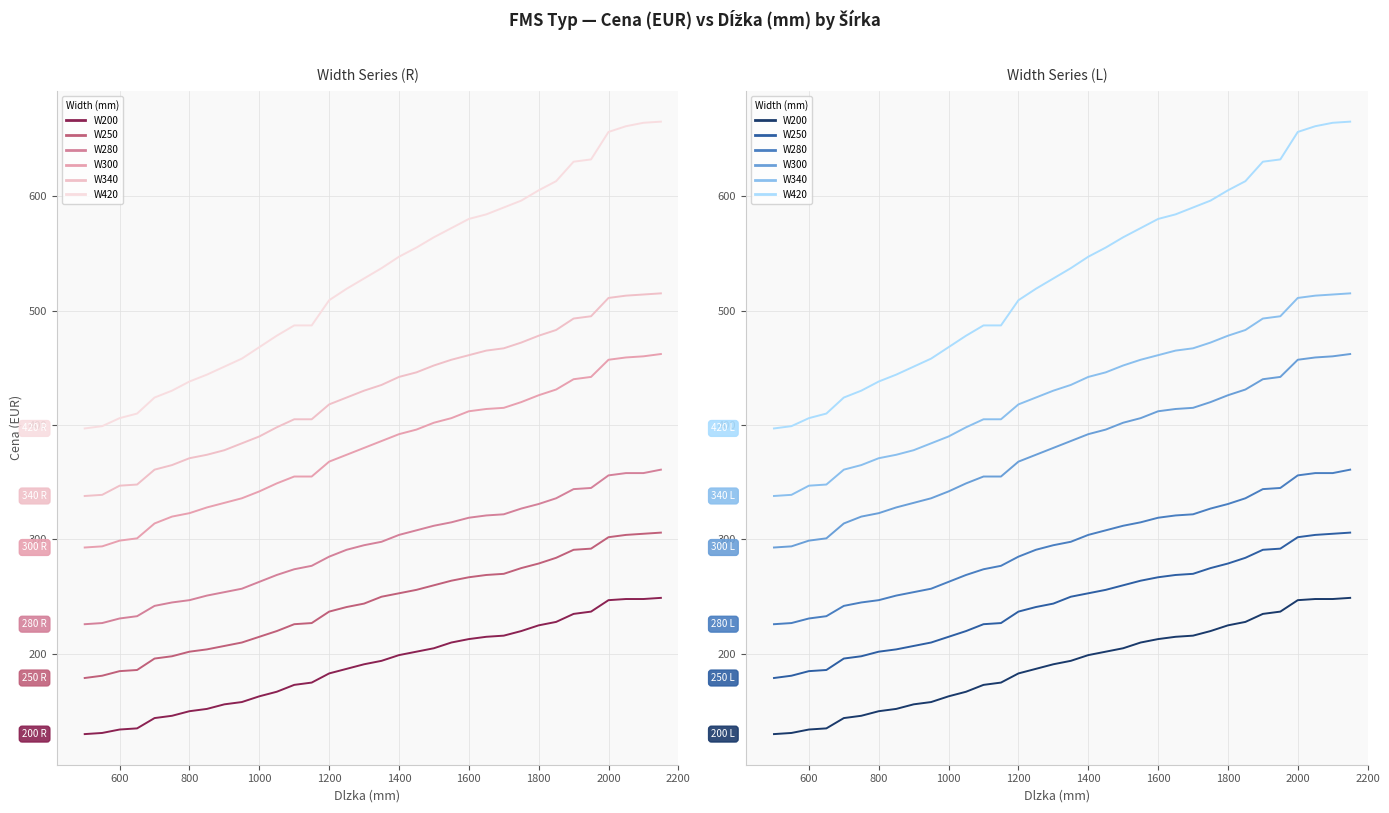

Is the value of W340 at 2200 greater than the value of W200 at 24?

Yes